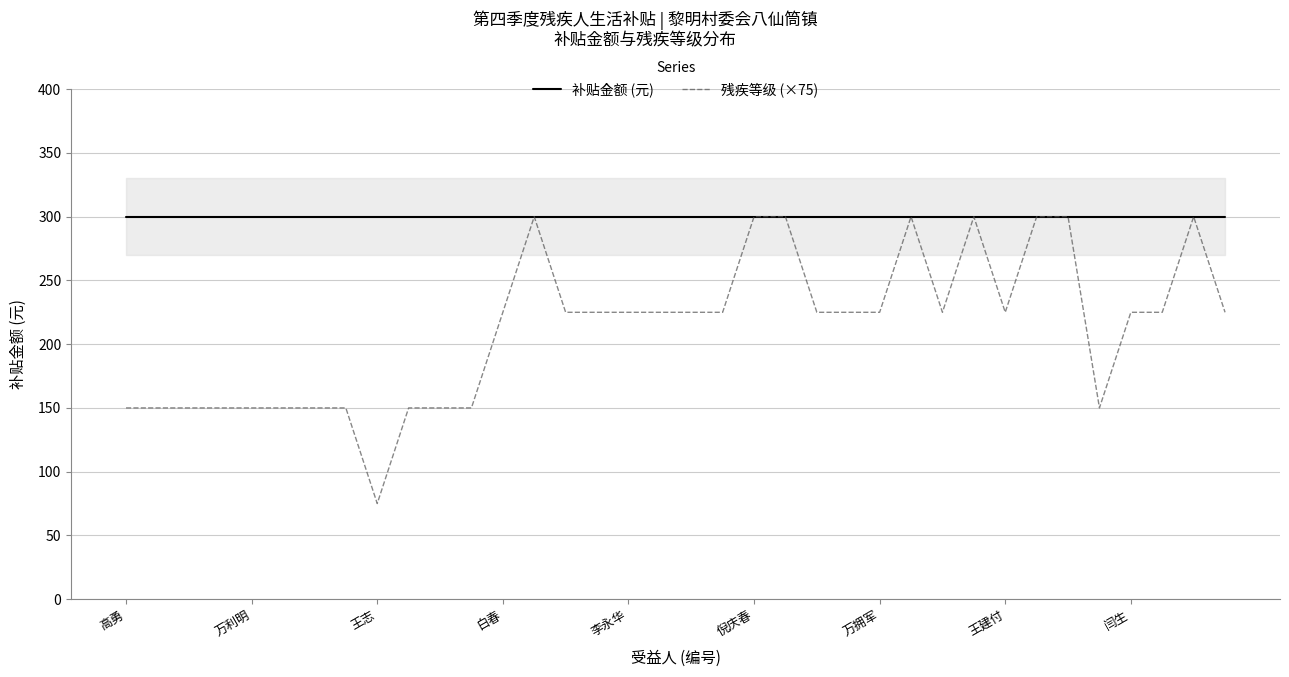

What is the smallest value displayed?

75